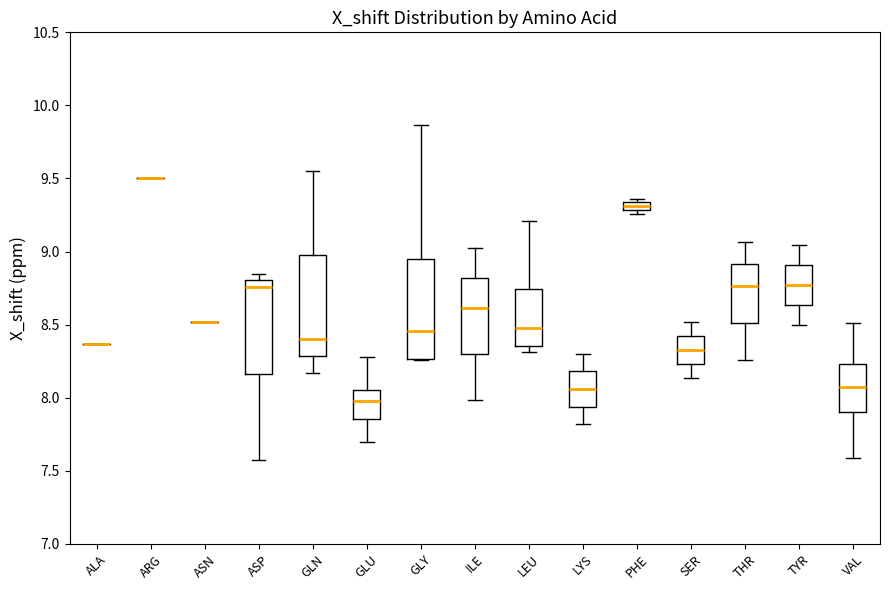

Where does the median line of the box for ILE sit on the y-axis? The values are not printed on the chart, so give them approximately, as read against the axis.

8.60